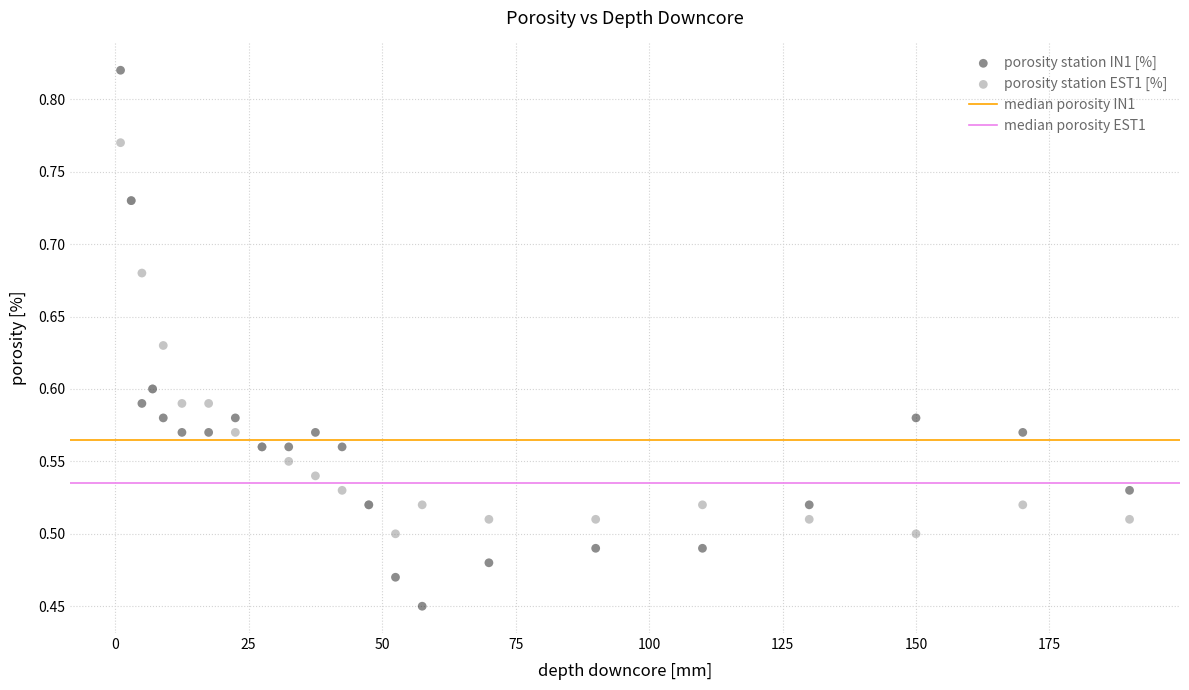

Which series contains the highest Y value?

porosity station IN1 [%]